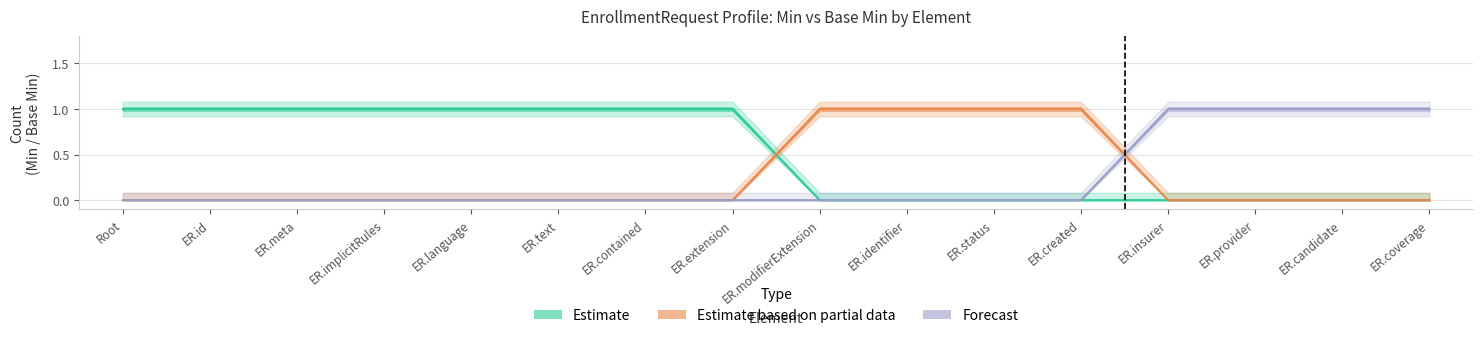

Reading left to right, transcribe all the data shown in this chart.

Estimate: 1	1	1	1	1	1	1	1	0	0	0	0	0	0	0	0
Estimate based on partial data: 0	0	0	0	0	0	0	0	1	1	1	1	0	0	0	0
Forecast: 0	0	0	0	0	0	0	0	0	0	0	0	1	1	1	1